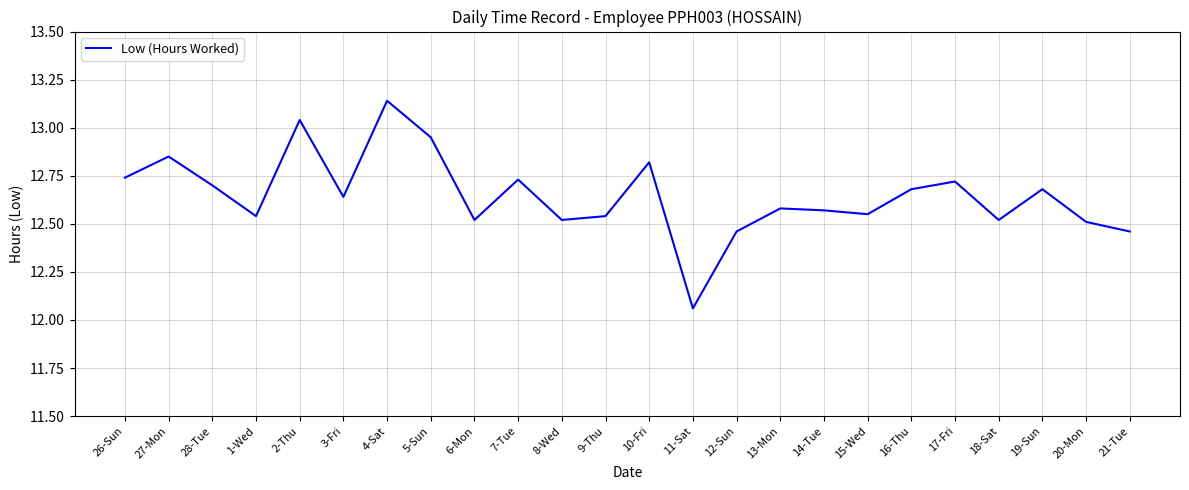

How many lines are shown in the chart?

1